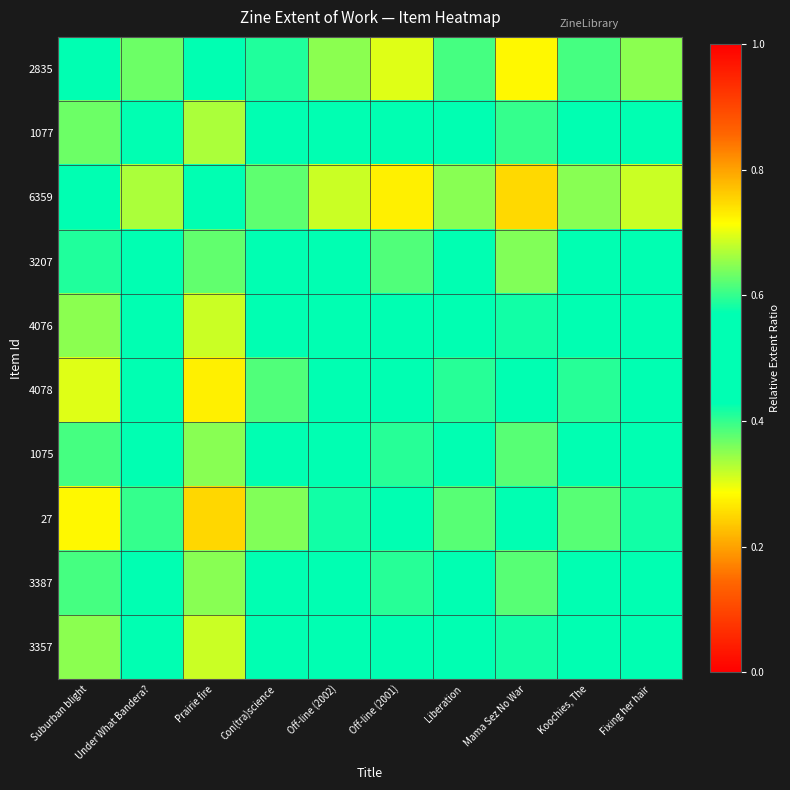

Reading right to left, list all the values displayed in this chart.

2835: Fixing her hair=0.3	Koochies, The=0.4	Mama Sez No War=0.3	Liberation=0.4	Off-line (2001)=0.3	Off-line (2002)=0.3	Con(tra)science=0.4	Prairie fire=0.5	Under What Bandera?=0.4	Suburban blight=0.5
1077: Fixing her hair=0.5	Koochies, The=0.5	Mama Sez No War=0.4	Liberation=0.5	Off-line (2001)=0.4	Off-line (2002)=0.5	Con(tra)science=0.5	Prairie fire=0.7	Under What Bandera?=0.5	Suburban blight=0.6
6359: Fixing her hair=0.3	Koochies, The=0.4	Mama Sez No War=0.2	Liberation=0.4	Off-line (2001)=0.3	Off-line (2002)=0.3	Con(tra)science=0.4	Prairie fire=0.5	Under What Bandera?=0.3	Suburban blight=0.5
3207: Fixing her hair=0.4	Koochies, The=0.5	Mama Sez No War=0.4	Liberation=0.5	Off-line (2001)=0.4	Off-line (2002)=0.4	Con(tra)science=0.5	Prairie fire=0.6	Under What Bandera?=0.5	Suburban blight=0.6
4076: Fixing her hair=0.5	Koochies, The=0.5	Mama Sez No War=0.4	Liberation=0.5	Off-line (2001)=0.4	Off-line (2002)=0.5	Con(tra)science=0.6	Prairie fire=0.7	Under What Bandera?=0.5	Suburban blight=0.7
4078: Fixing her hair=0.6	Koochies, The=0.6	Mama Sez No War=0.5	Liberation=0.6	Off-line (2001)=0.5	Off-line (2002)=0.6	Con(tra)science=0.6	Prairie fire=0.7	Under What Bandera?=0.6	Suburban blight=0.7
1075: Fixing her hair=0.5	Koochies, The=0.5	Mama Sez No War=0.4	Liberation=0.5	Off-line (2001)=0.4	Off-line (2002)=0.5	Con(tra)science=0.5	Prairie fire=0.6	Under What Bandera?=0.5	Suburban blight=0.6
27: Fixing her hair=0.6	Koochies, The=0.6	Mama Sez No War=0.5	Liberation=0.6	Off-line (2001)=0.5	Off-line (2002)=0.6	Con(tra)science=0.6	Prairie fire=0.8	Under What Bandera?=0.6	Suburban blight=0.7
3387: Fixing her hair=0.5	Koochies, The=0.5	Mama Sez No War=0.4	Liberation=0.5	Off-line (2001)=0.4	Off-line (2002)=0.5	Con(tra)science=0.5	Prairie fire=0.6	Under What Bandera?=0.5	Suburban blight=0.6
3357: Fixing her hair=0.5	Koochies, The=0.5	Mama Sez No War=0.4	Liberation=0.5	Off-line (2001)=0.4	Off-line (2002)=0.5	Con(tra)science=0.6	Prairie fire=0.7	Under What Bandera?=0.5	Suburban blight=0.7